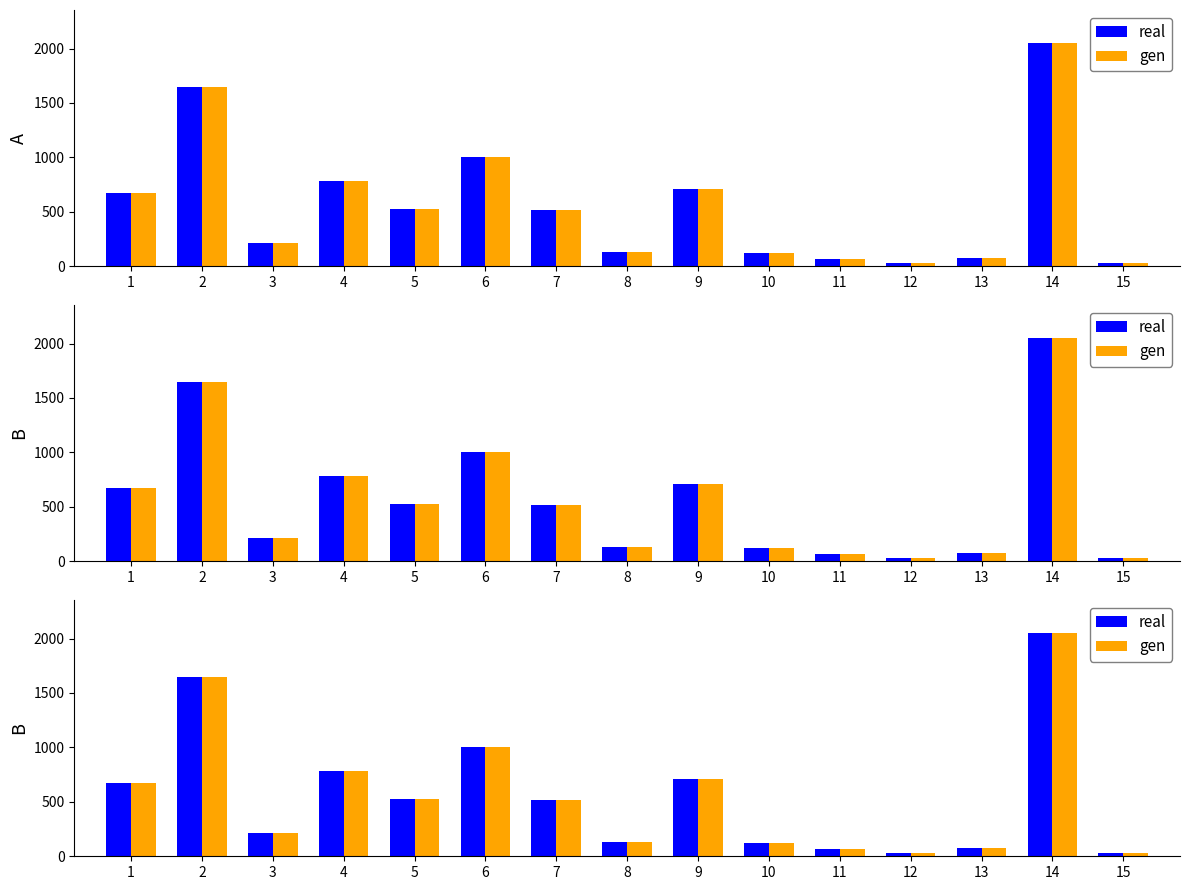

Is the value of gen at 15 greater than the value of real at 11?

No